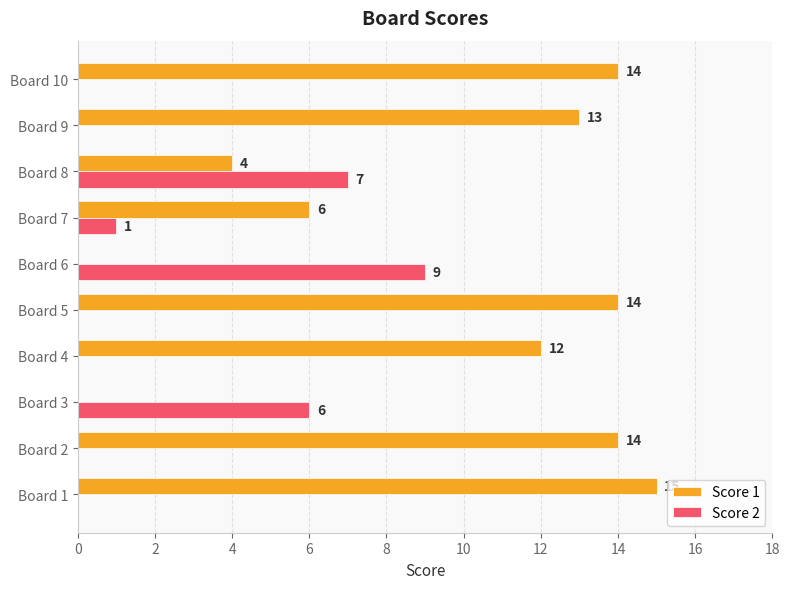

The value of Score 2 at Board 3 is 6. True or false?

True